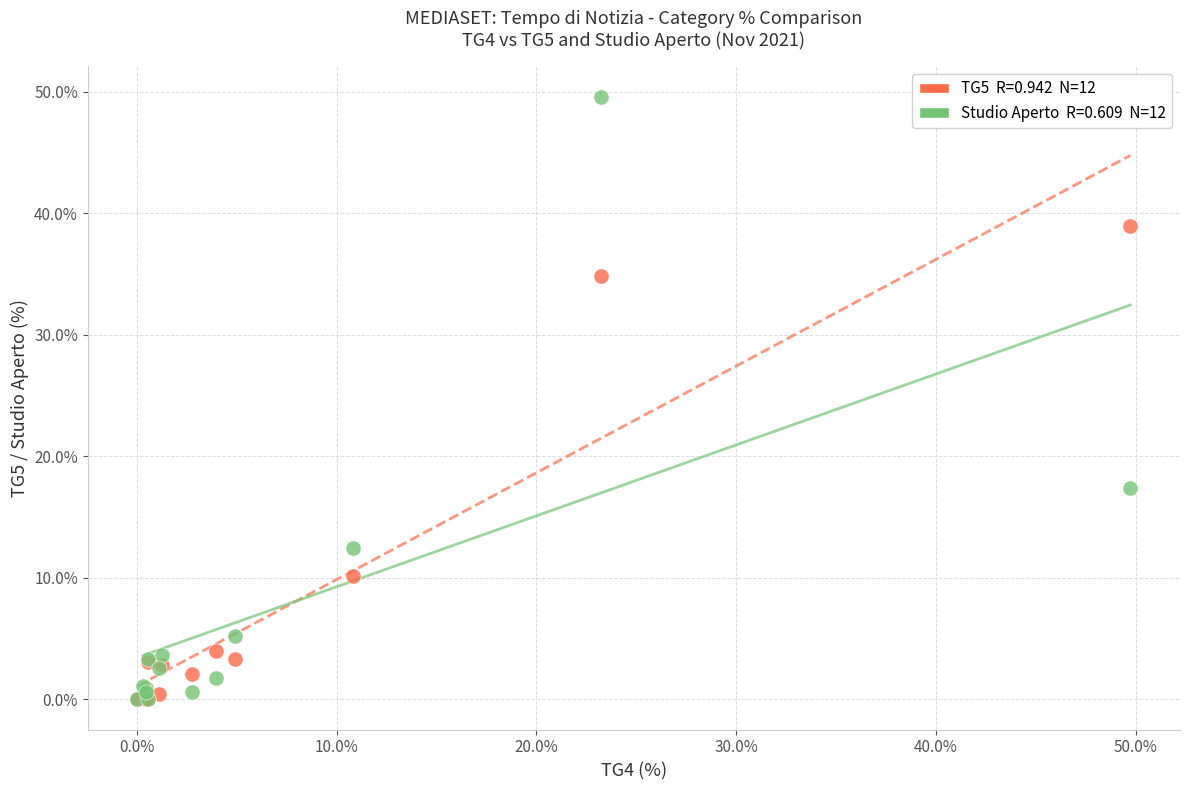

Across all series, what Y value is closest to 24?

17.4